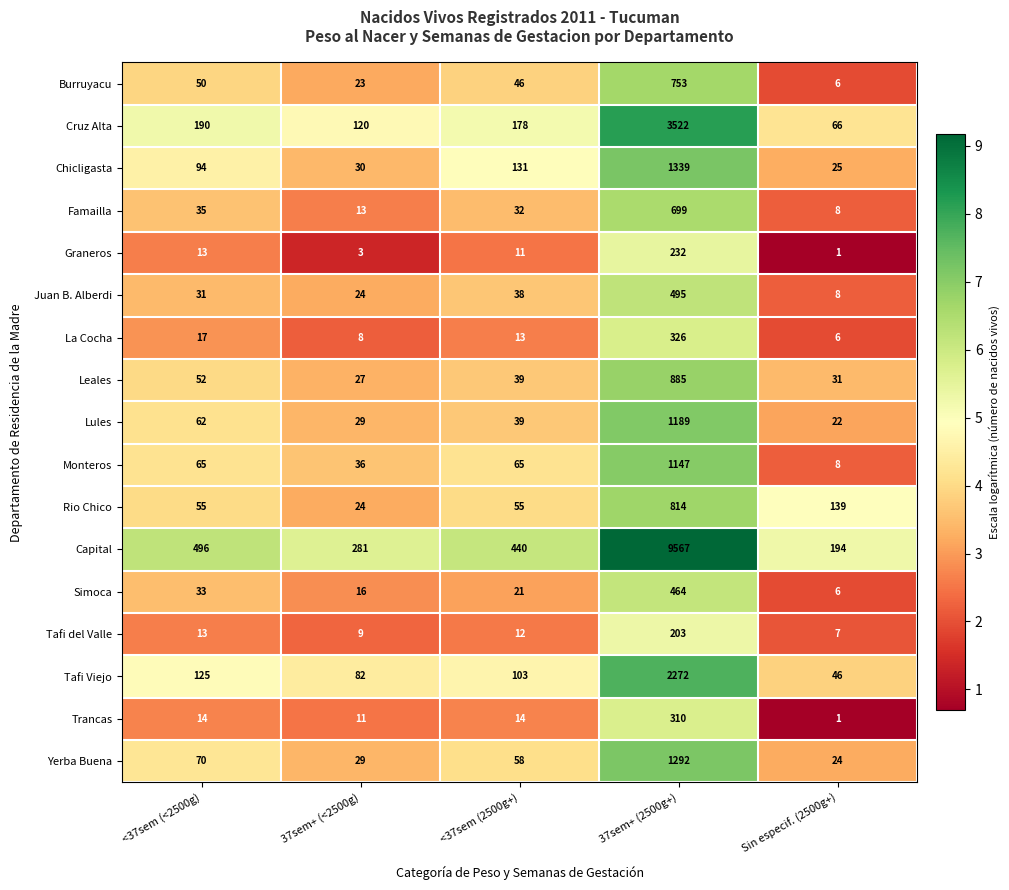

What is the sum of all Graneros values?

260